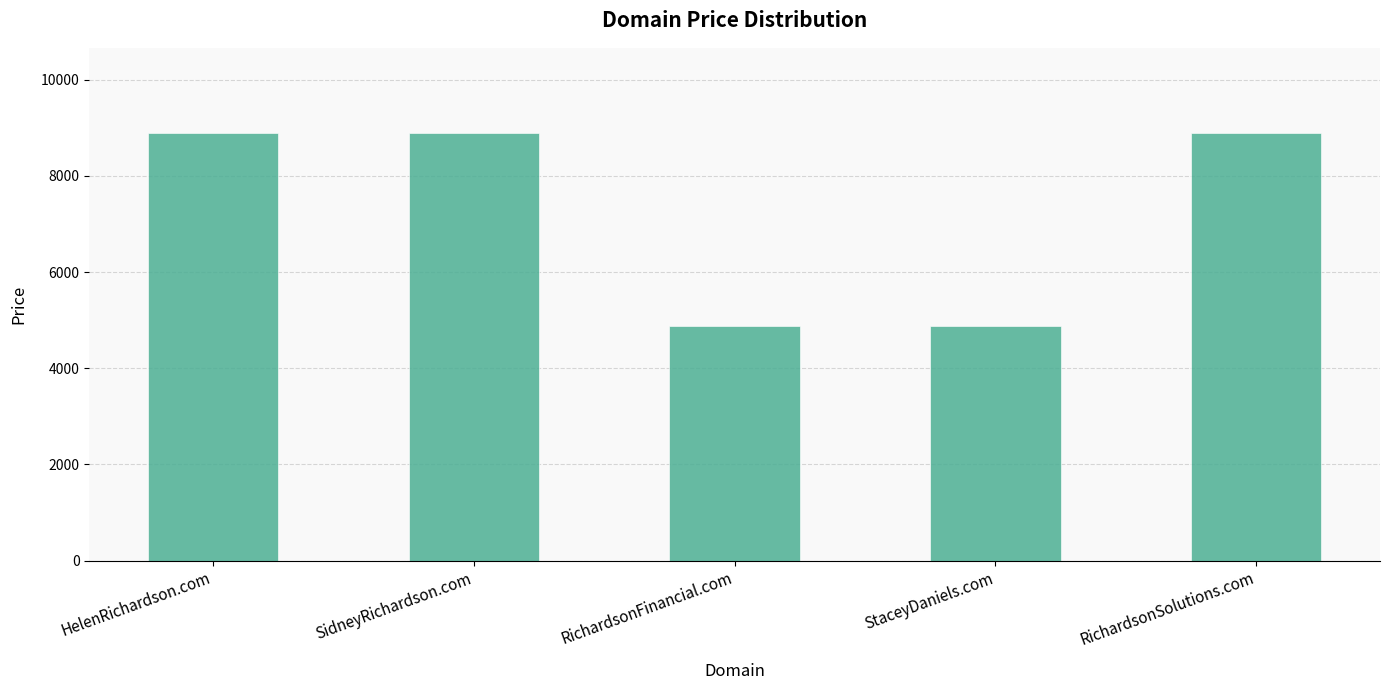

What is the greatest value displayed?

8888